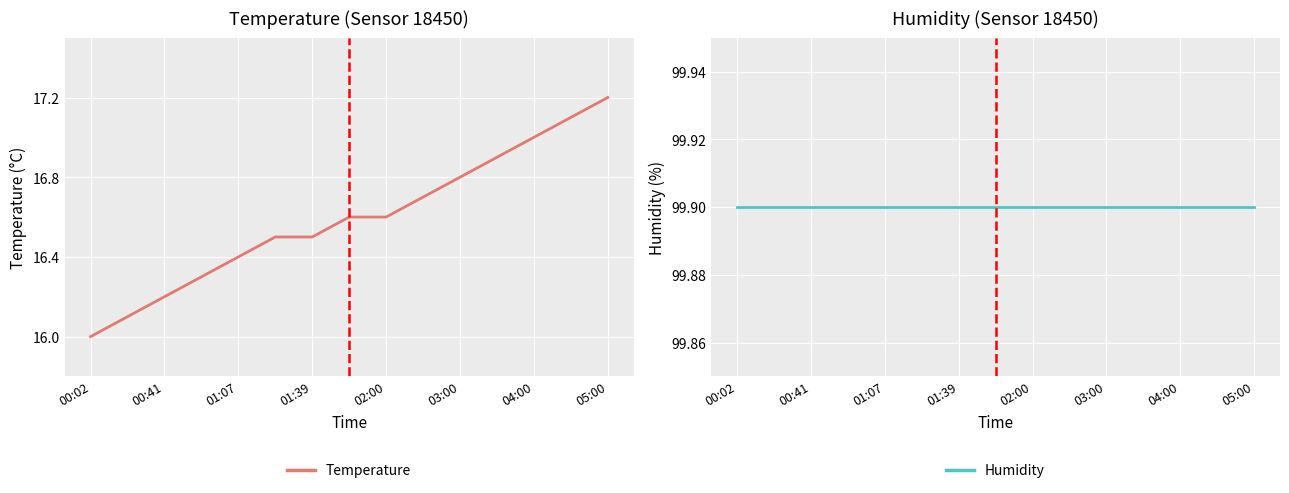

Does the chart display data point markers on the line(s)?

No